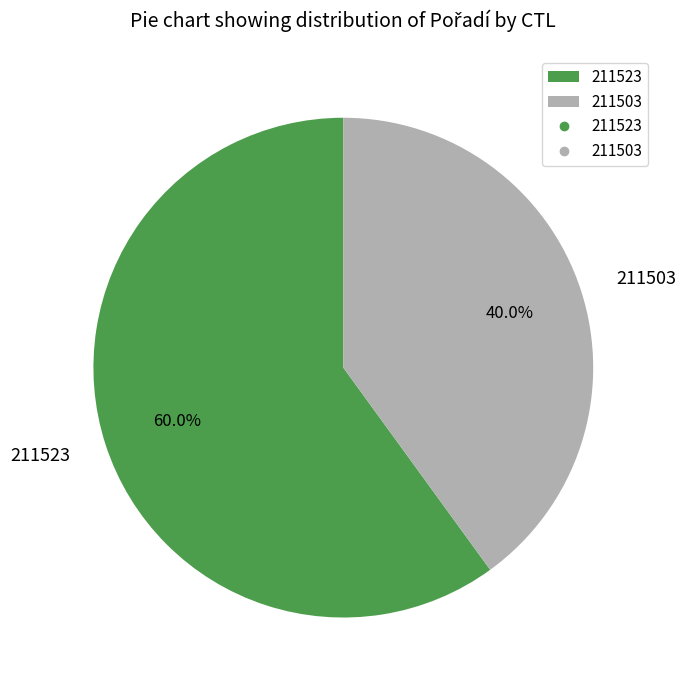

Which slice is the largest?

211523